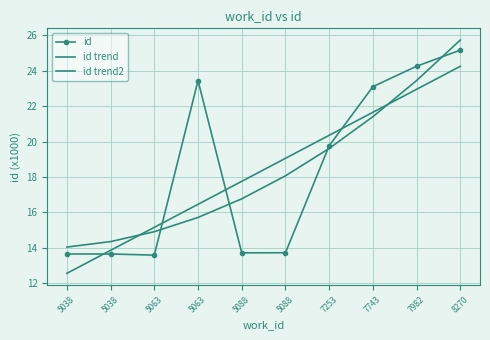

Is it true that id trend2 equals 14.9 at 5063?

True